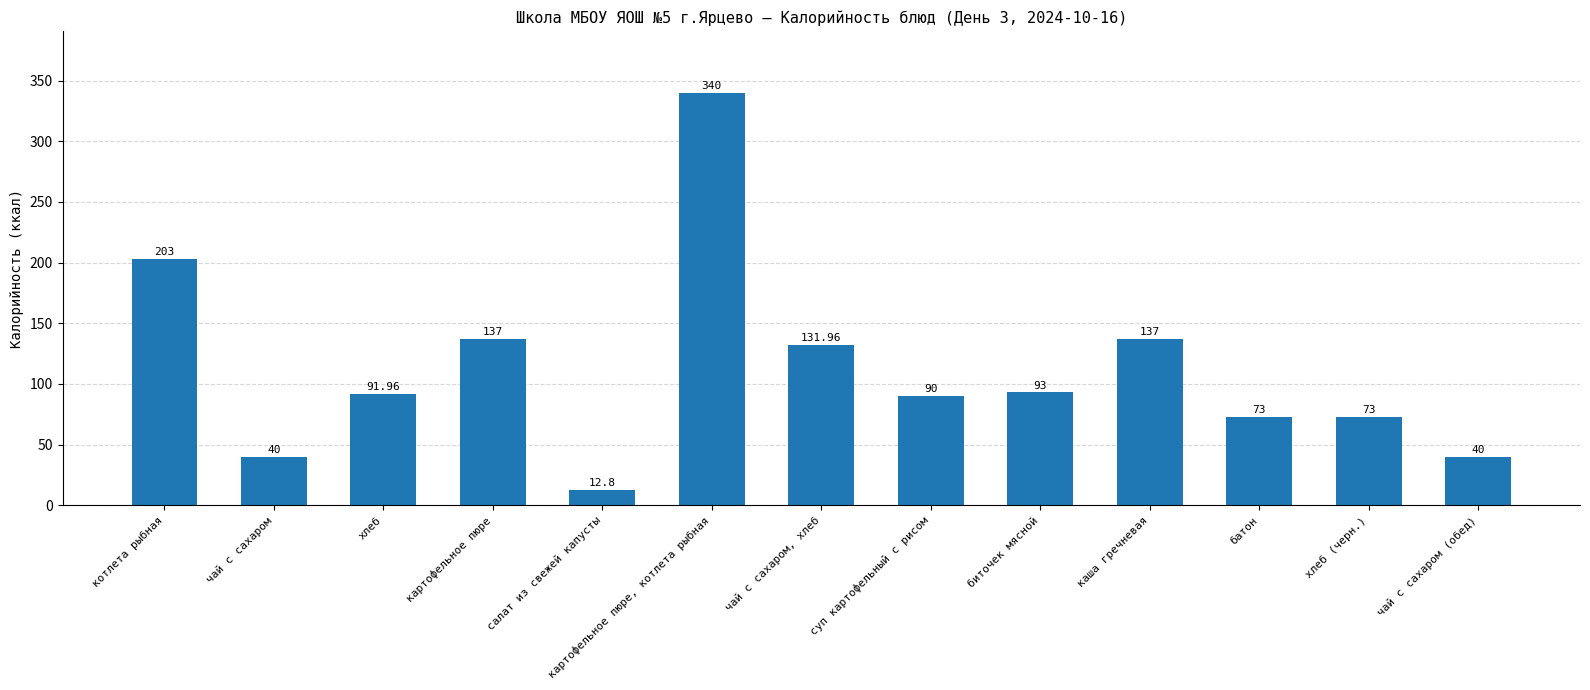

What is the change in value from котлета рыбная to хлеб?

-111.0